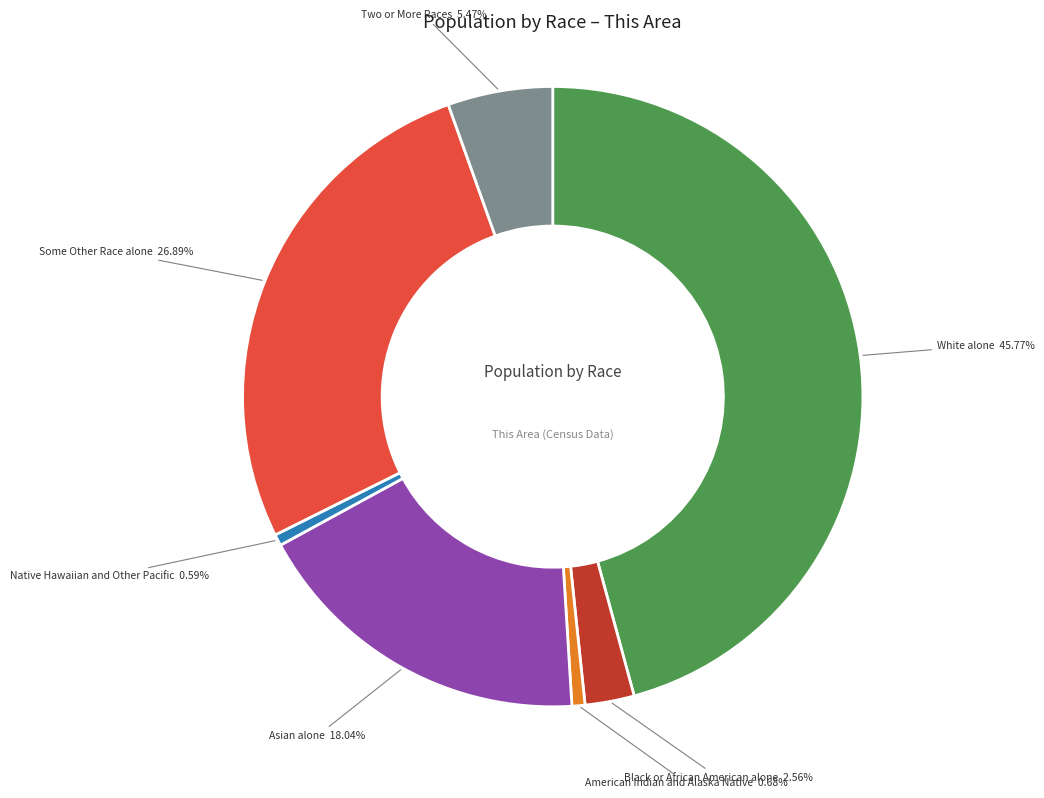

To the nearest percent, what is the difference between the largest and smallest slice percentages?

45%